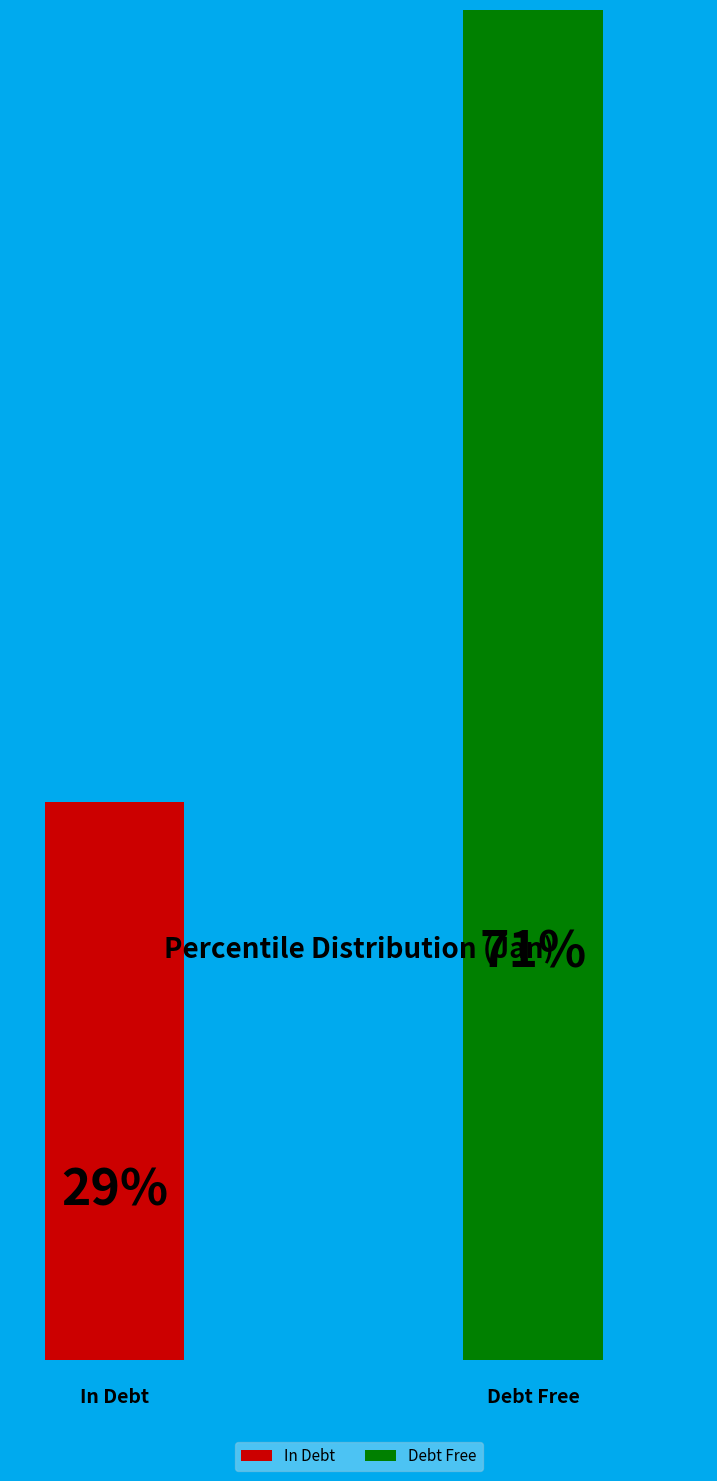

Does pct05 account for over 50% of the chart?

No